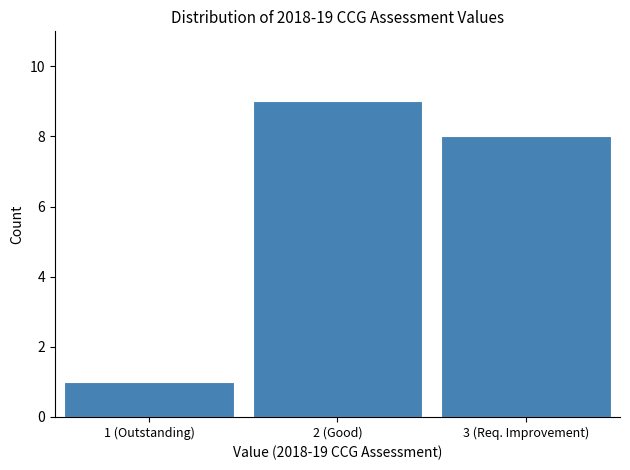

Reading left to right, list all the values displayed in this chart.

1	9	8